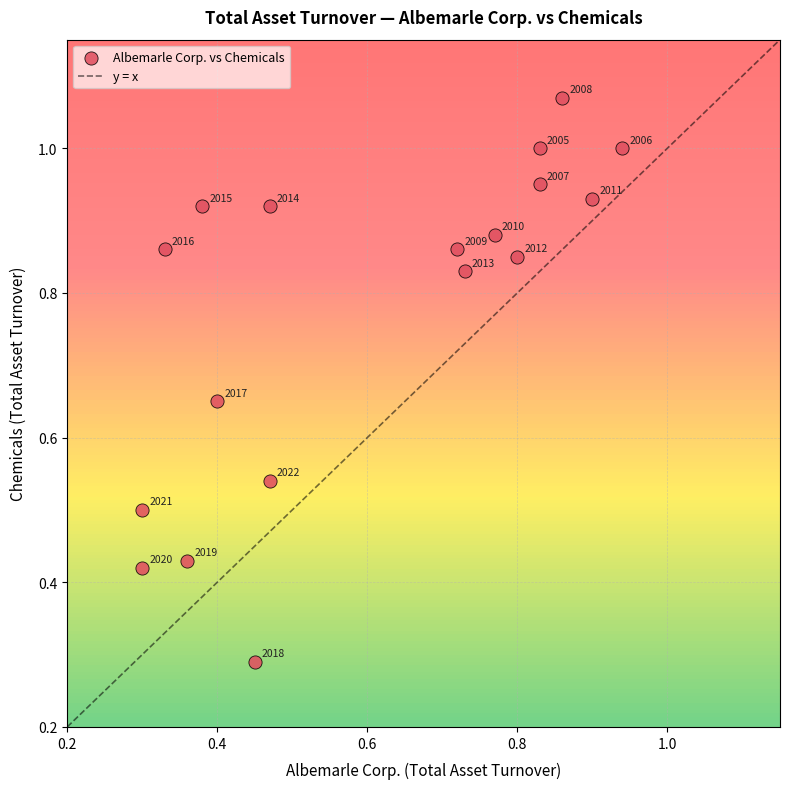

What is the range of X values (max minus min)?

0.6